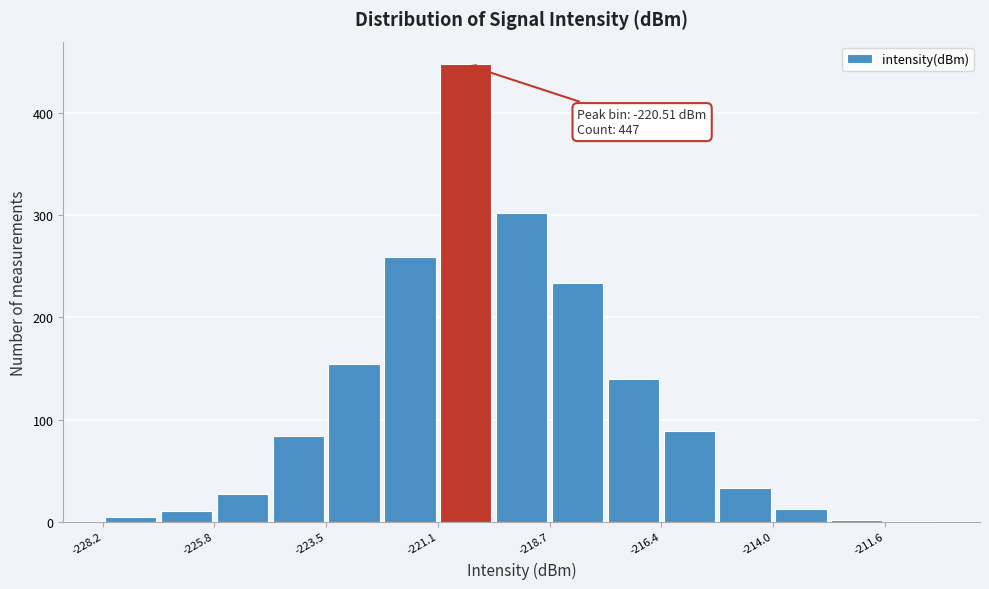

Read against the x-axis, roughly where is the centre of the tallest bar?

-220.5